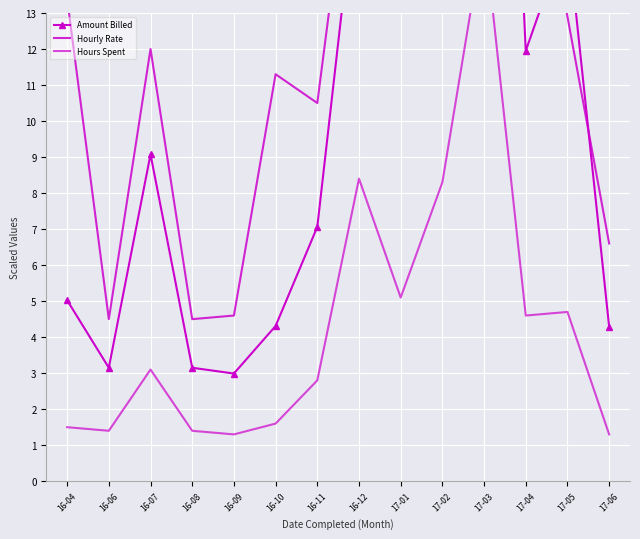

Which has a higher value, 17-06 or 17-05?

17-05